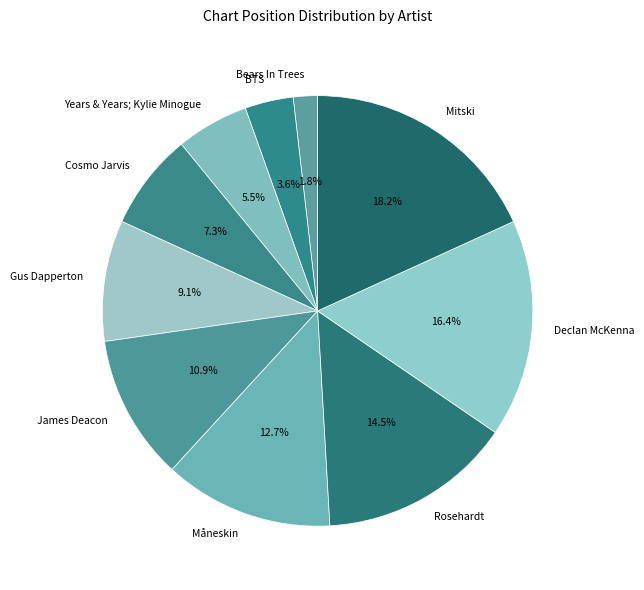

Is it true that James Deacon is 11% of the pie?

True